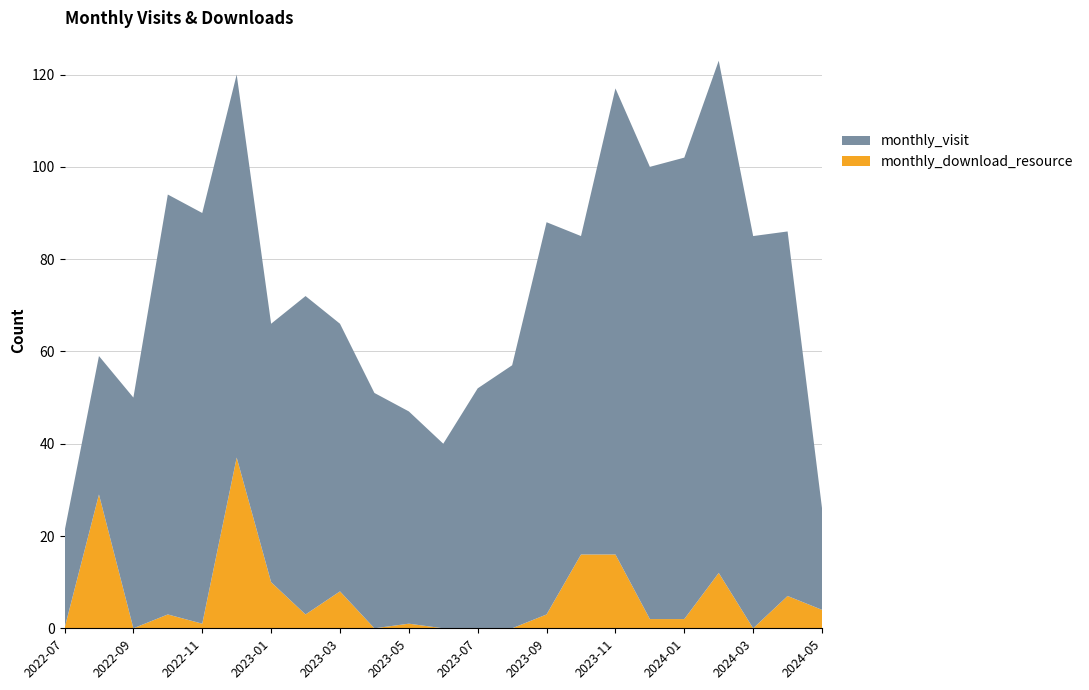

Reading left to right, extract all data points from this chart.

monthly_download_resource: 0	29	0	3	1	37	10	3	8	0	1	0	0	0	3	16	16	2	2	12	0	7	4
monthly_visit: 21	30	50	91	89	83	56	69	58	51	46	40	52	57	85	69	101	98	100	111	85	79	22